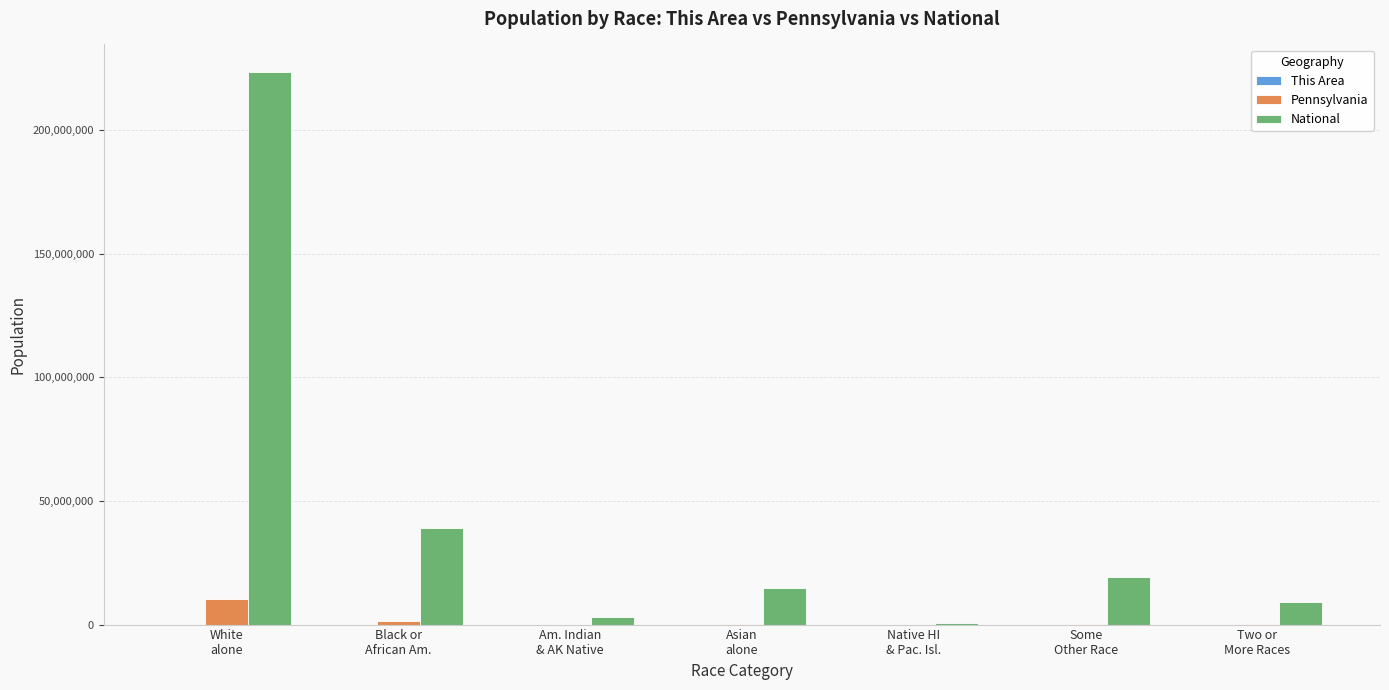

Are the bars horizontal?

No